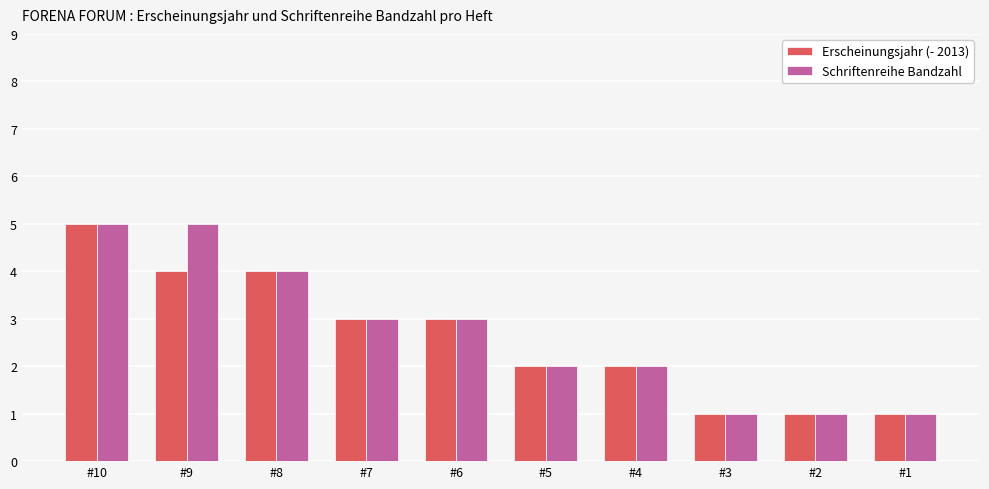

Is the value of Erscheinungsjahr (- 2013) at #2 greater than the value of Schriftenreihe Bandzahl at #6?

No